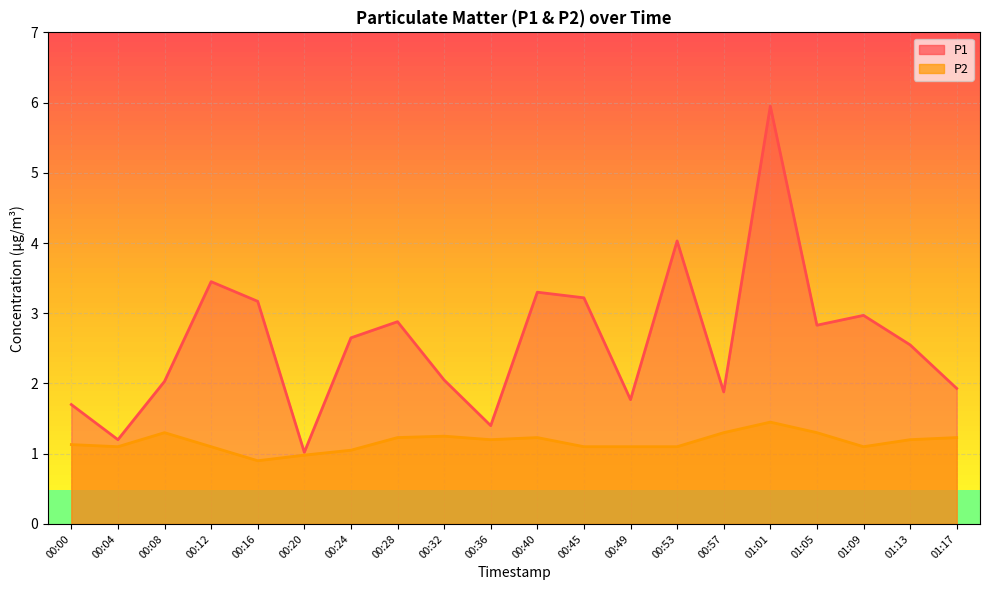

Between 00:00 and 00:53, which is larger?

00:53